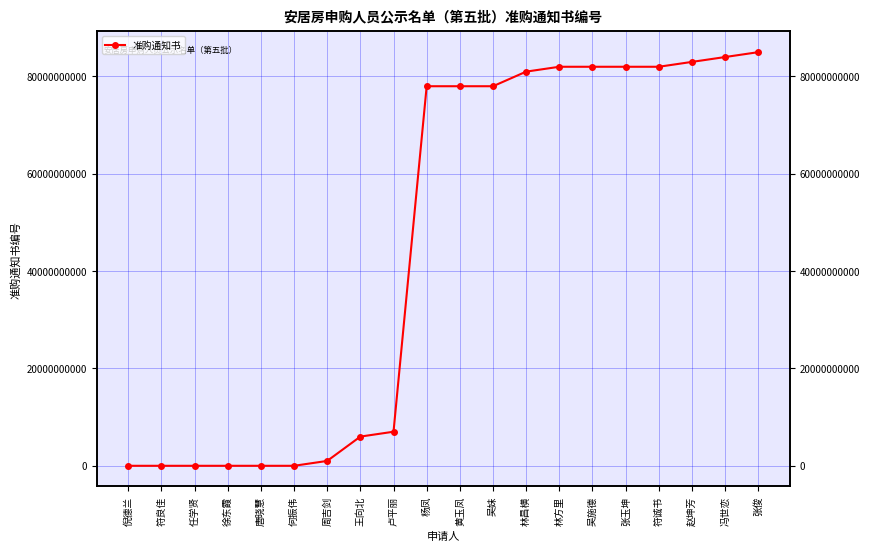

What position from the right is 赵坤芳?

3